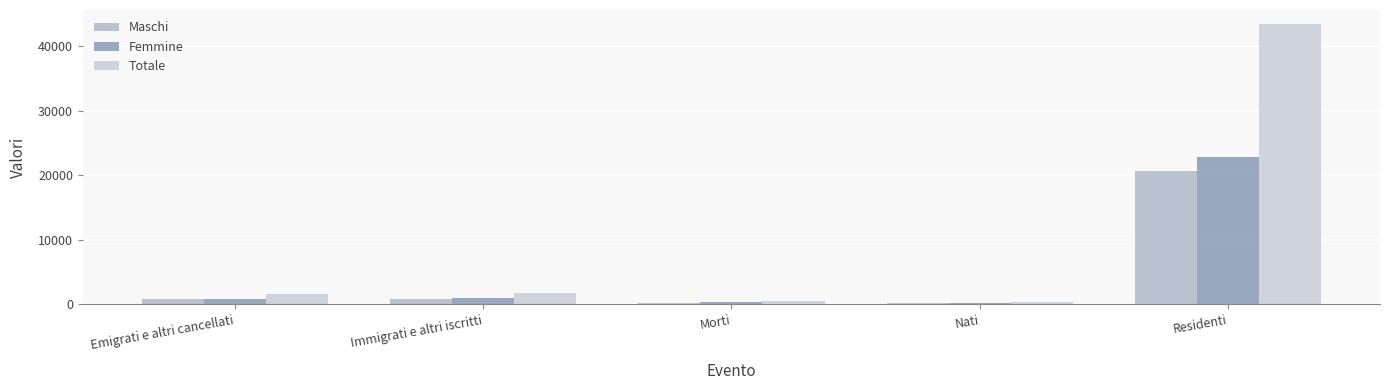

How many values in the Totale series are below 1643?

2